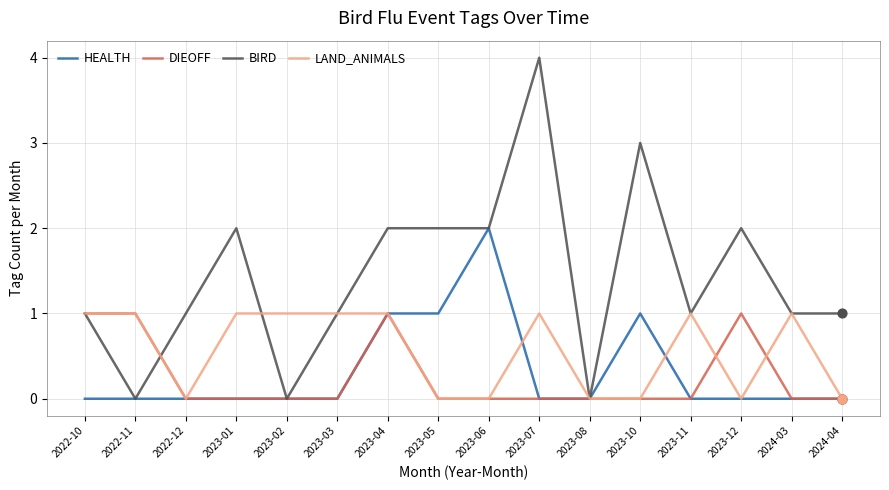

Which series has the largest total across all categories?

BIRD